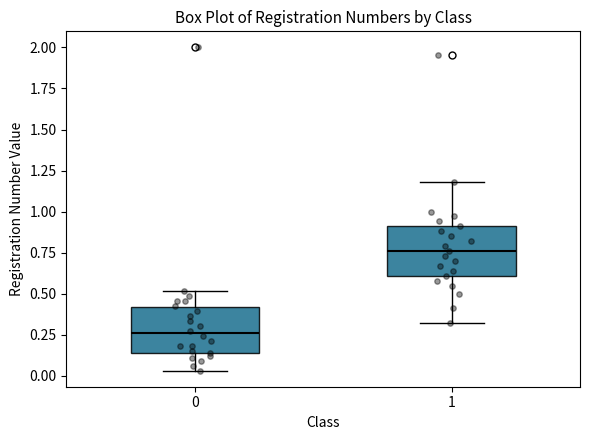

Where is the lower edge of the box at x = 1 on the y-axis? The values are not printed on the chart, so give them approximately, as read against the axis.

0.60